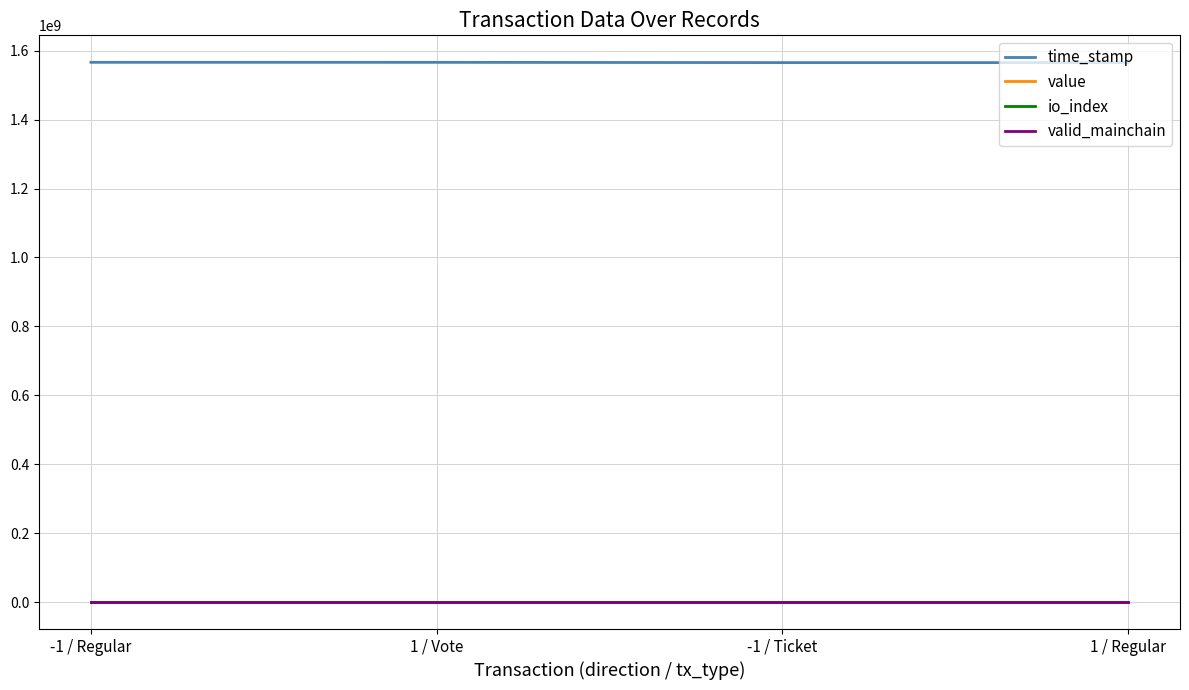

Which series has the largest total across all categories?

time_stamp